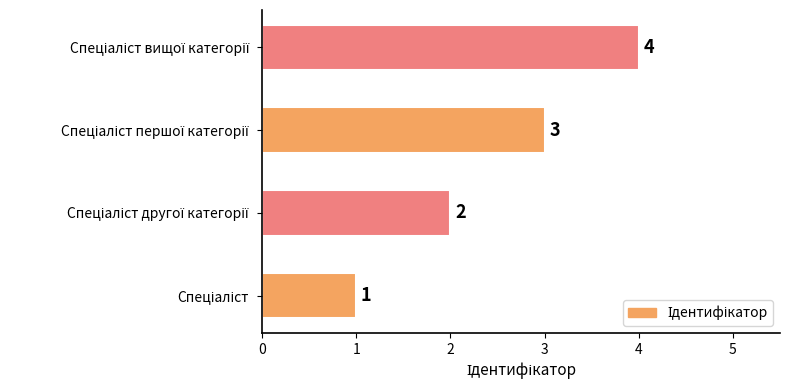

What is the greatest value displayed?

4